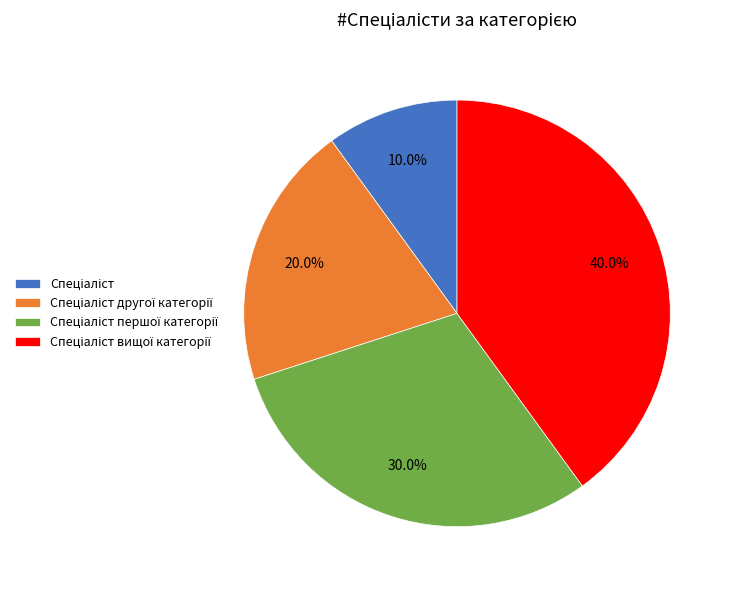

Does any single category account for the majority?

No